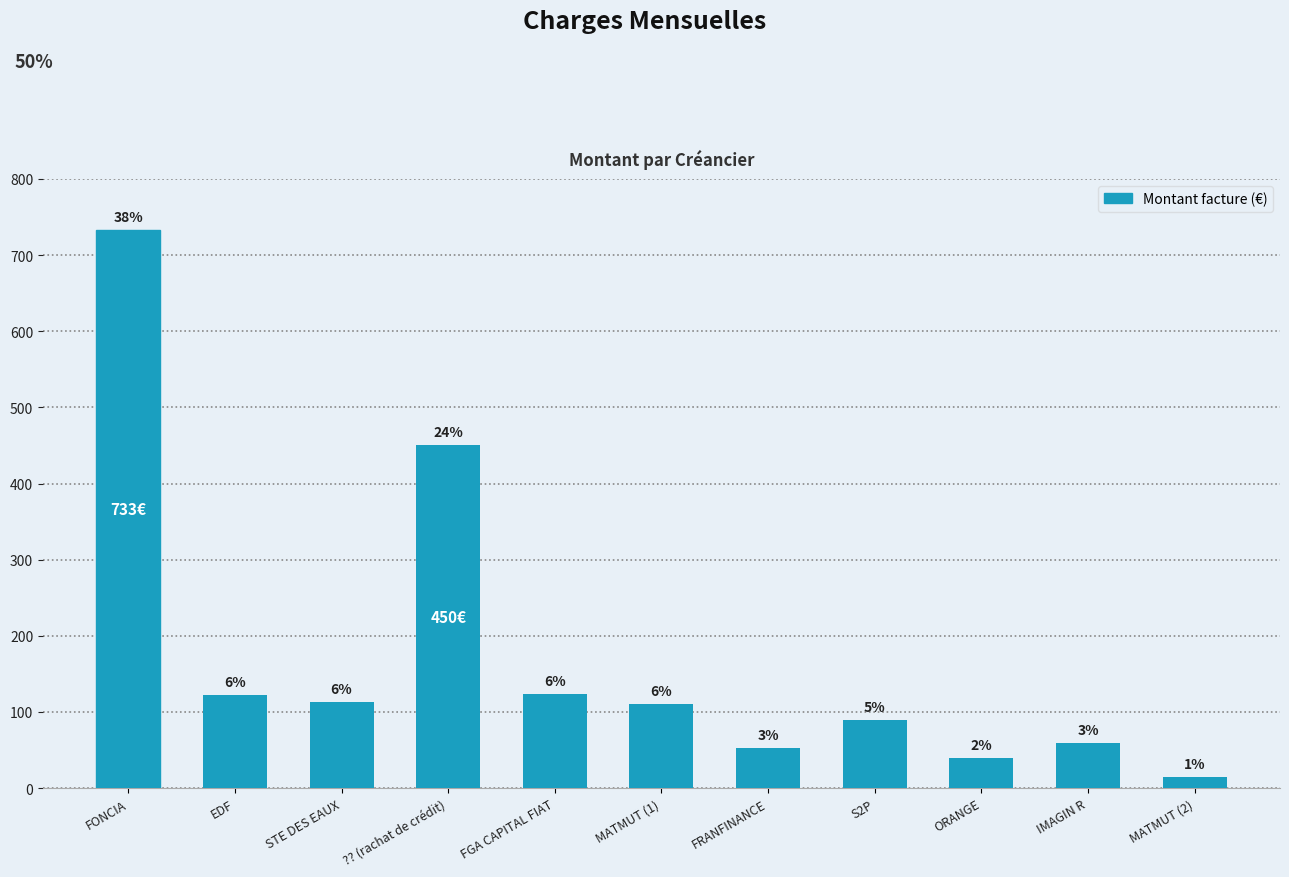

What is the sum of the values at S2P and ORANGE?

130